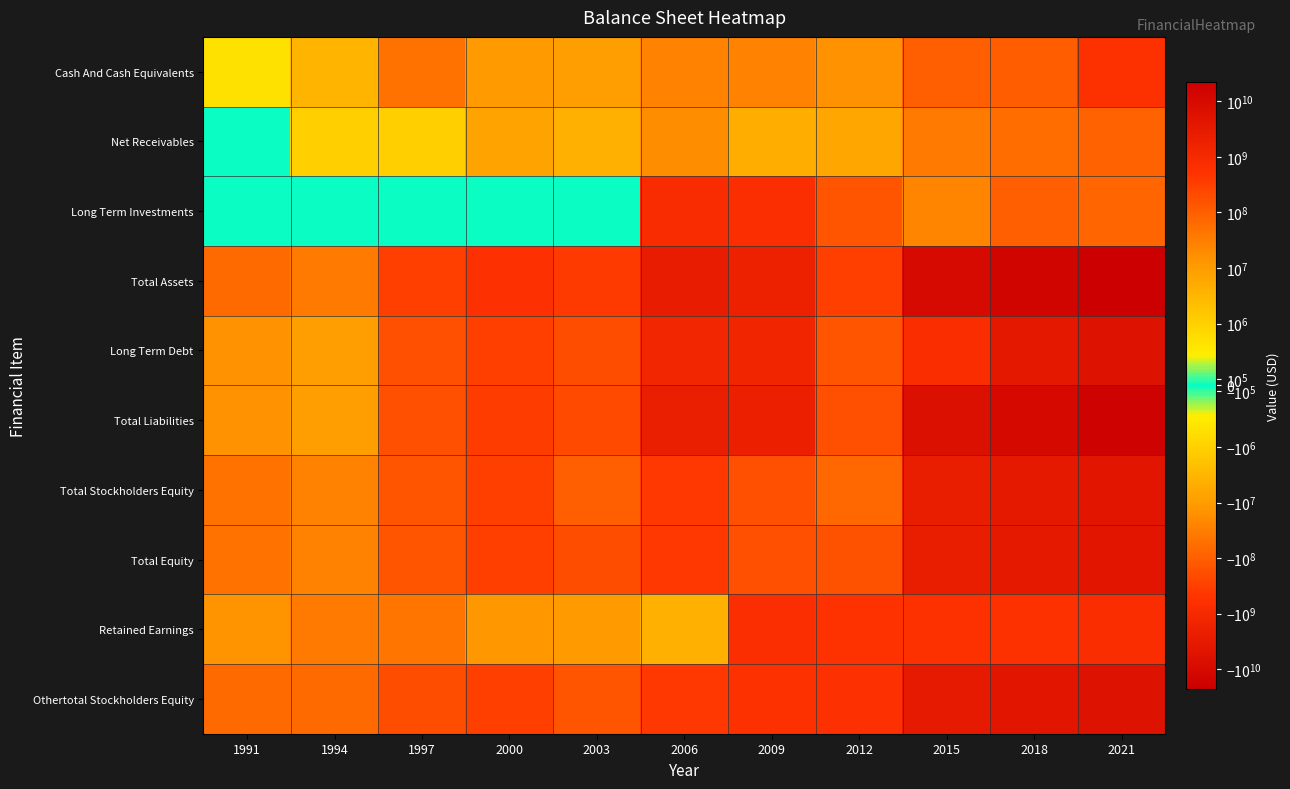

Reading right to left, transcribe all the data shown in this chart.

Cash And Cash Equivalents: 2021=551154000	2018=105662000	2015=96450000	2012=15423000	2009=27954000	2006=26142000	2003=8738000	2000=11388000	1997=49300000	1994=3400000	1991=700000
Net Receivables: 2021=86101000	2018=56679000	2015=37161000	2012=5868000	2009=4764000	2006=18016000	2003=4179000	2000=7452000	1997=1100000	1994=1000000	1991=0
Long Term Investments: 2021=78083000	2018=96167000	2015=23661000	2012=145306000	2009=717547000	2006=810970000	2003=0	2000=0	1997=0	1994=0	1991=0
Total Assets: 2021=22703289000	2018=14467375000	2015=9376573000	2012=322343000	2009=1936635000	2006=2648564000	2003=397144000	2000=644392000	1997=317400000	1994=36500000	1991=66200000
Long Term Debt: 2021=5227018000	2018=3506623000	2015=757158000	2012=147681000	2009=1325545000	2006=1264050000	2003=185762000	2000=326092000	1997=167000000	1994=8700000	1991=14700000
Total Liabilities: 2021=18084578000	2018=11092768000	2015=6870842000	2012=168890000	2009=2105802000	2006=2222292000	2003=211661000	2000=338584000	1997=174100000	1994=8800000	1991=15400000
Total Stockholders Equity: 2021=4588187000	2018=3364124000	2015=2492588000	2012=73444000	2009=-169167000	2006=426272000	2003=96017000	2000=305808000	1997=143300000	1994=27700000	1991=50800000
Total Equity: 2021=4618711000	2018=3374607000	2015=2505731000	2012=153453000	2009=-169167000	2006=426272000	2003=185483000	2000=305808000	1997=143300000	1994=27700000	1991=50800000
Retained Earnings: 2021=-794832000	2018=-569428000	2015=-545791000	2012=-535851000	2009=-689396000	2006=-4260000	2003=-11323000	2000=-12505000	1997=-45700000	1994=-36600000	1991=-13400000
Othertotal Stockholders Equity: 2021=5373029000	2018=3966540000	2015=3070200000	2012=609002000	2009=559145000	2006=417641000	2003=141402000	2000=318092000	1997=189000000	1994=64300000	1991=64200000